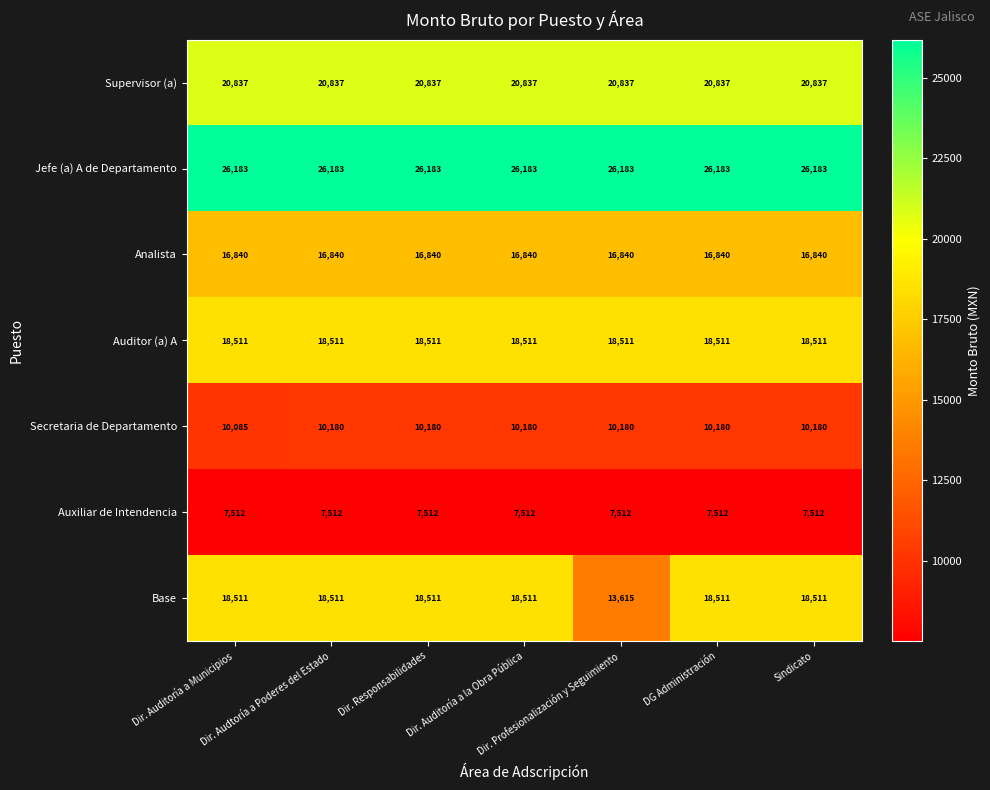

Which series has the largest total across all categories?

Jefe (a) A de Departamento